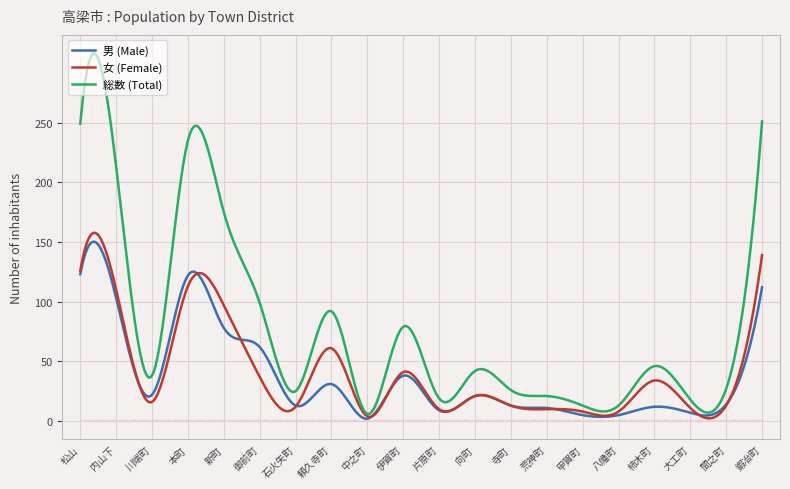

The value of 男 (Male) at 中之町 is 2. True or false?

True